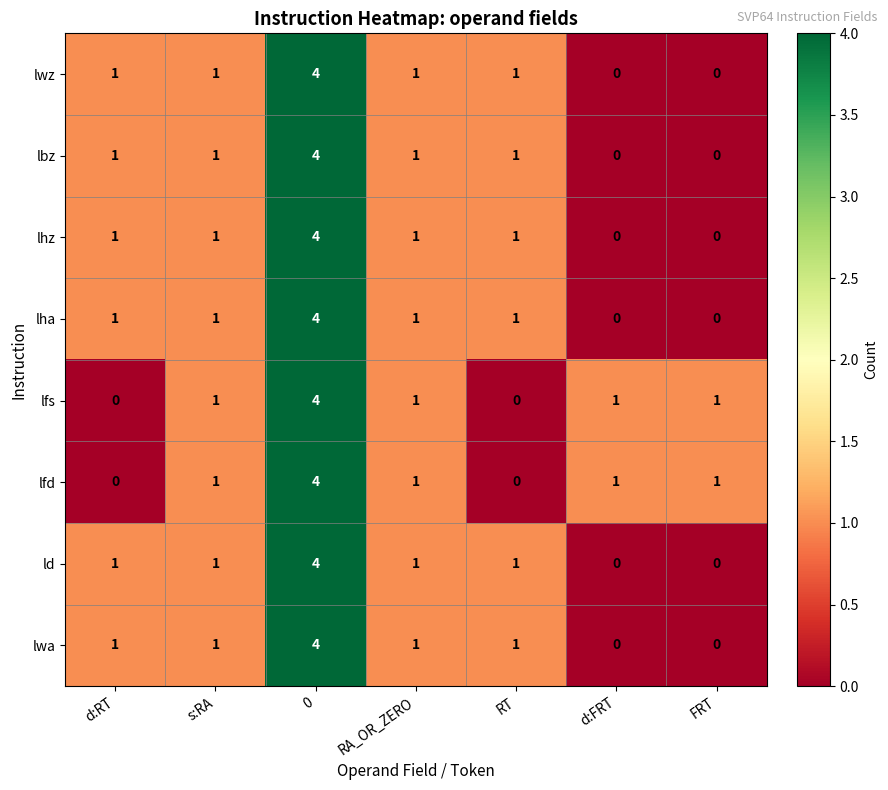

Is it true that lfs equals 0 at d:RT?

True